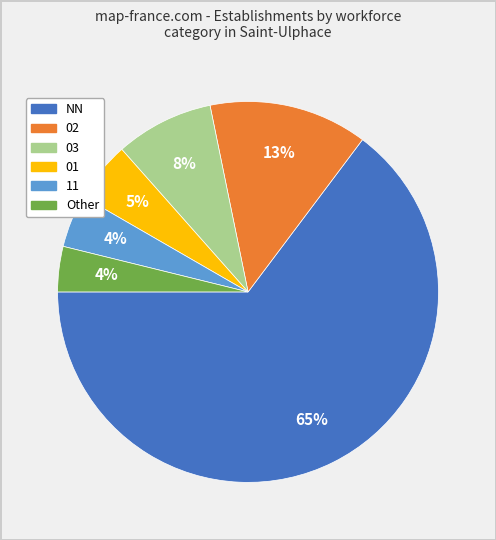

Between 02 and 01, which is larger?

02